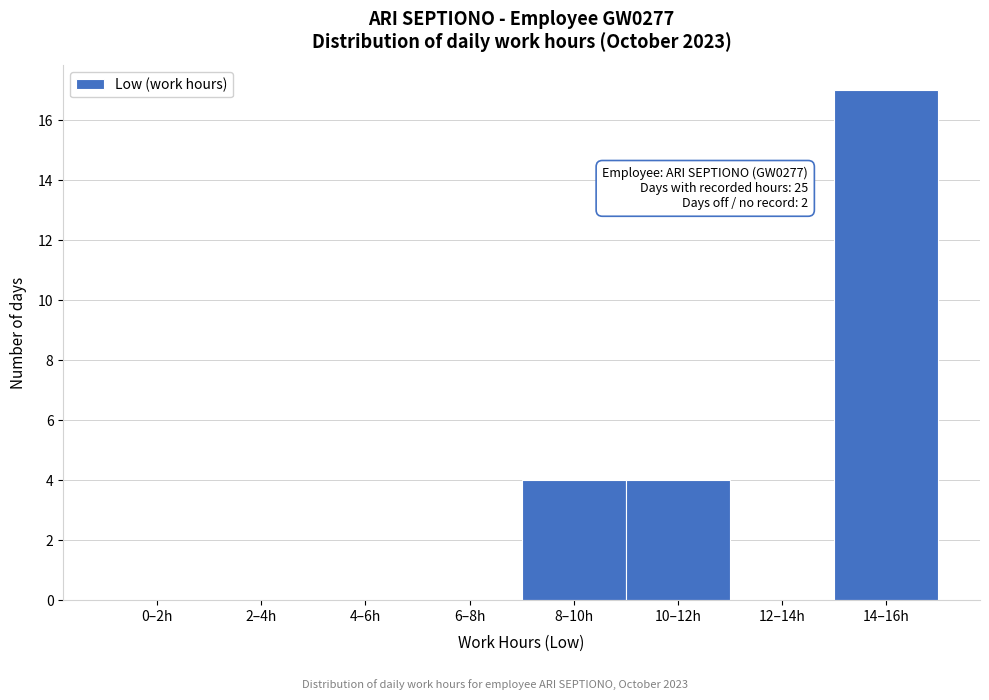

Reading left to right, list all the values displayed in this chart.

0–2h=0	2–4h=0	4–6h=0	6–8h=0	8–10h=4	10–12h=4	12–14h=0	14–16h=17